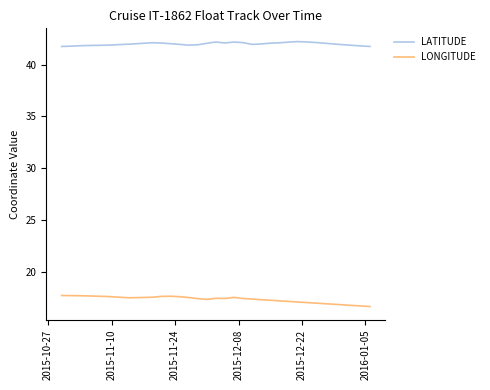

What is the maximum value shown in the chart?

42.2